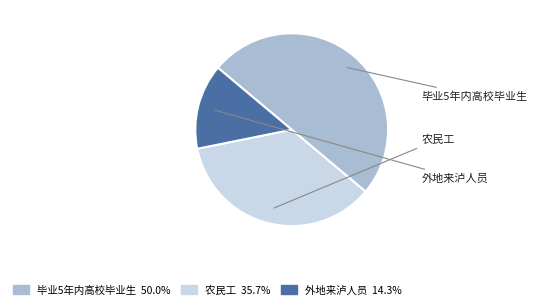

Which slice is the smallest?

外地来泸人员